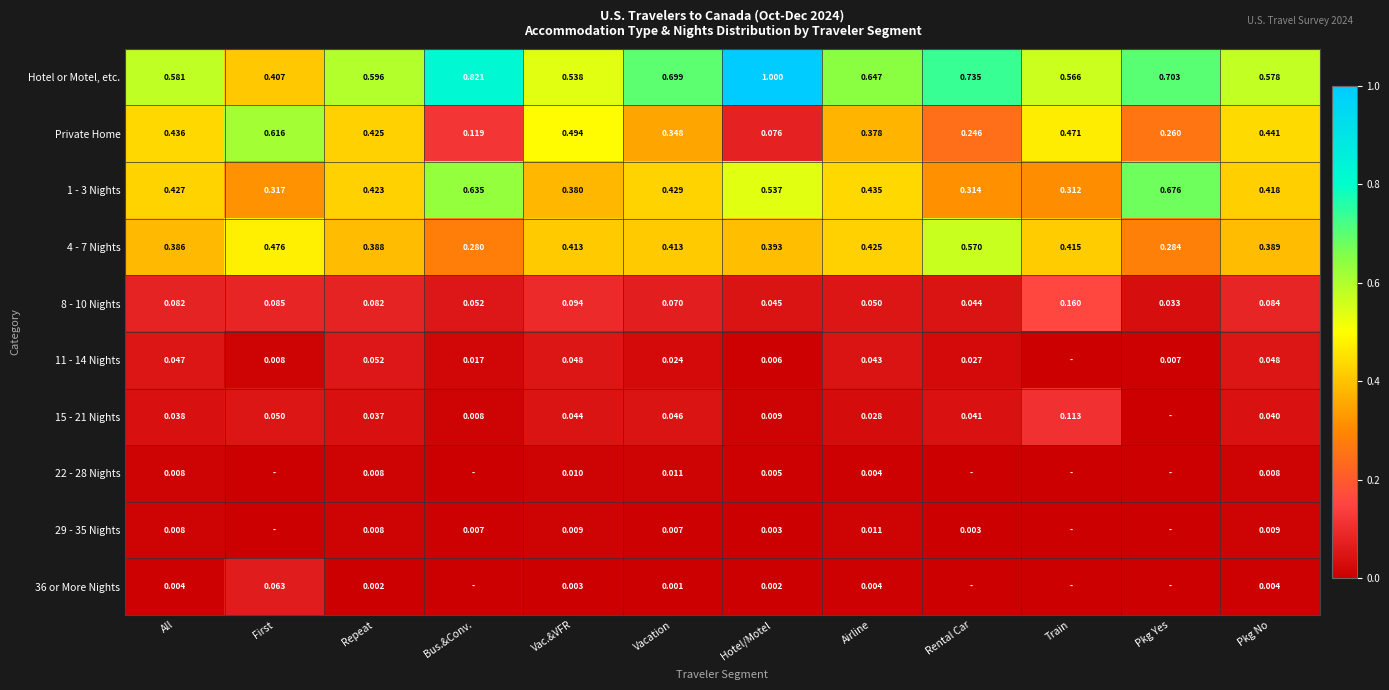

List the labels in order of 1 - 3 Nights value, smallest first.

Train, Rental Car, First, Vac.&VFR, Pkg No, Repeat, All, Vacation, Airline, Hotel/Motel, Bus.&Conv., Pkg Yes